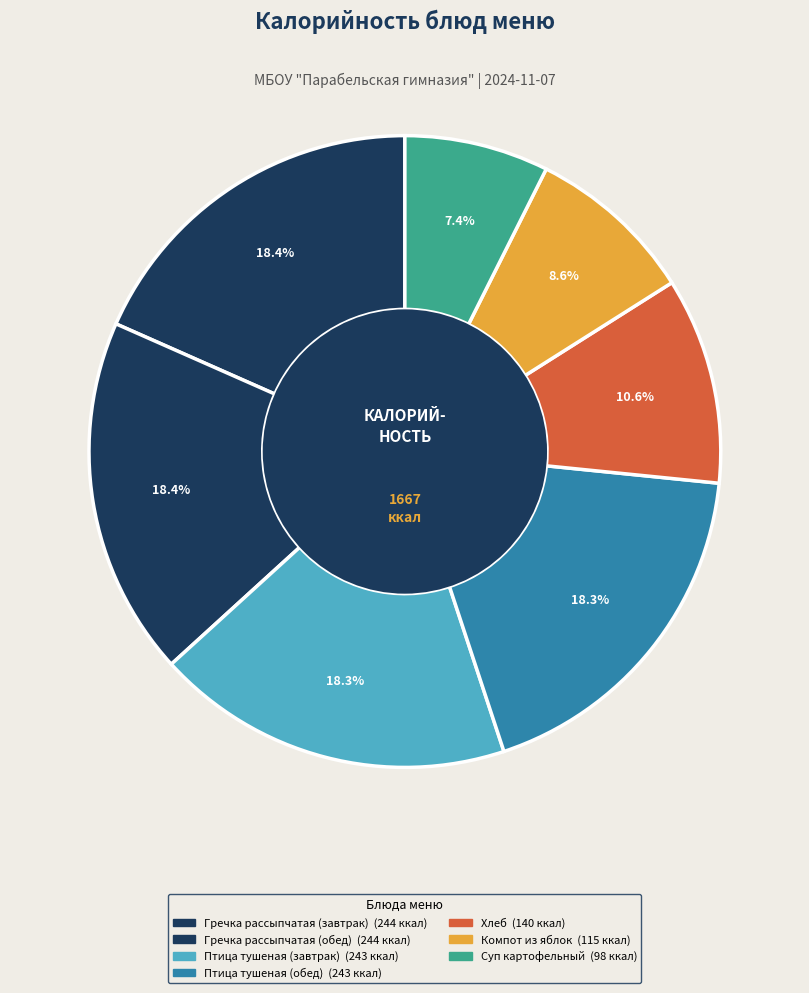

Count the number of slices in the pie.

7